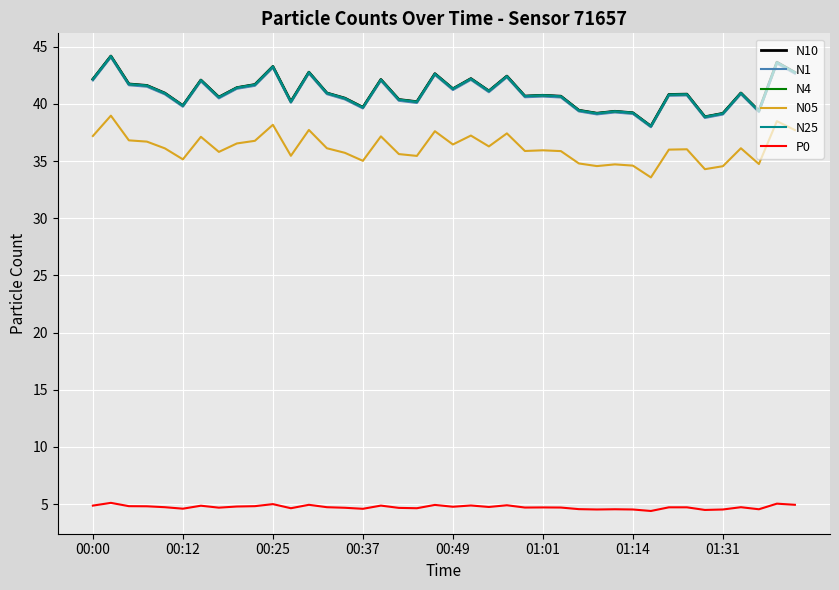

What is the minimum value shown in the chart?

4.4